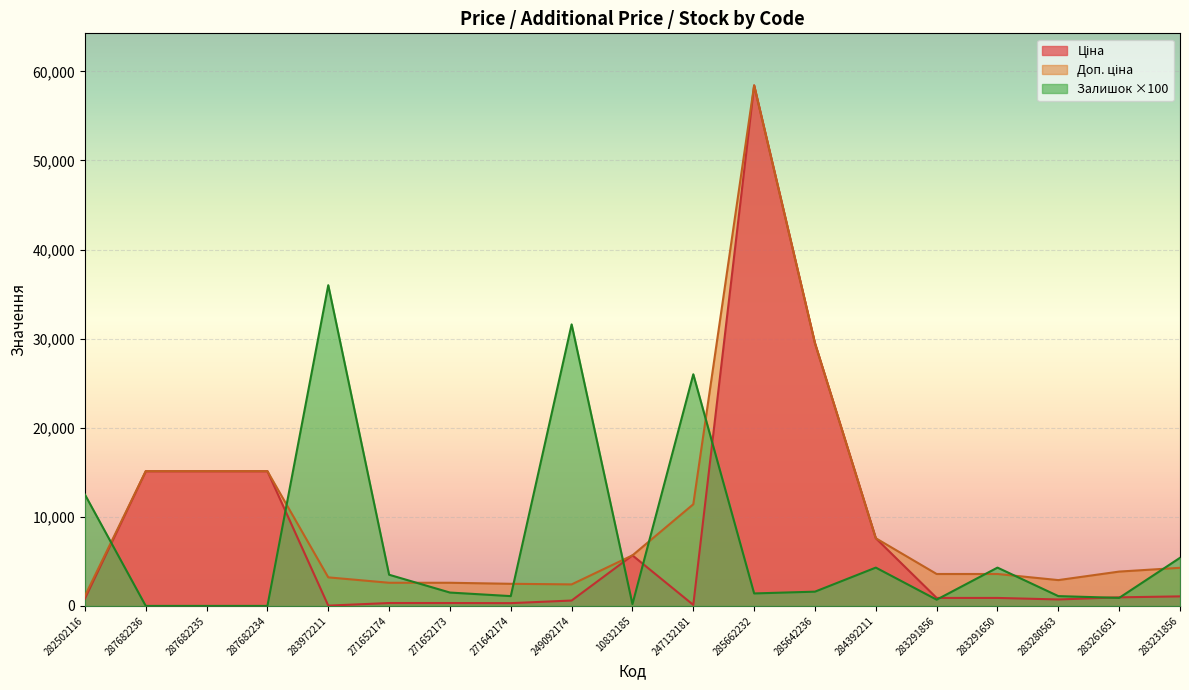

How many lines are shown in the chart?

3